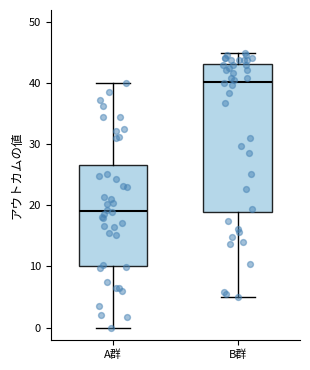

Which box has the highest median line?

B群